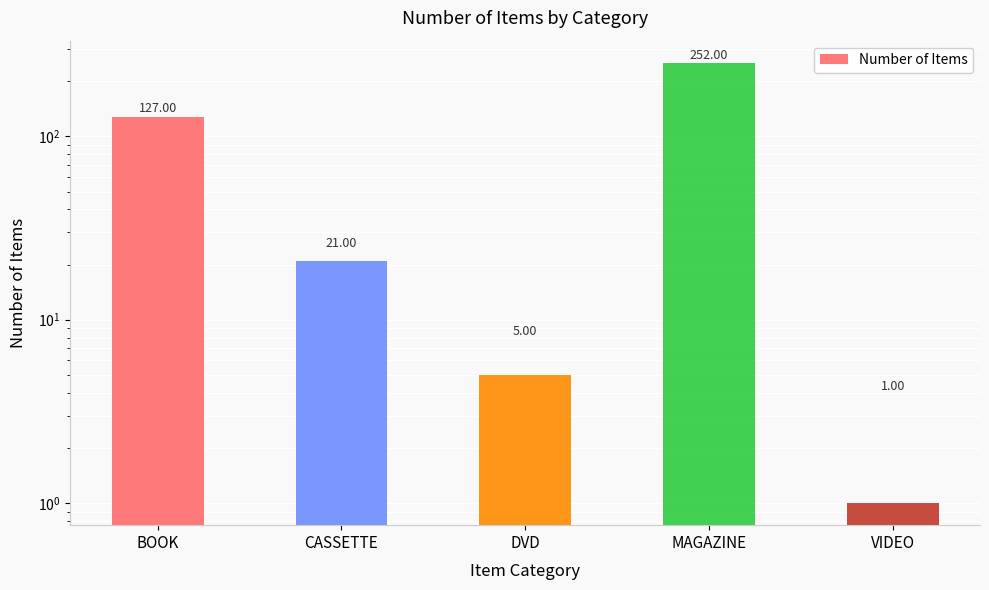

Reading left to right, extract all data points from this chart.

BOOK=127	CASSETTE=21	DVD=5	MAGAZINE=252	VIDEO=1